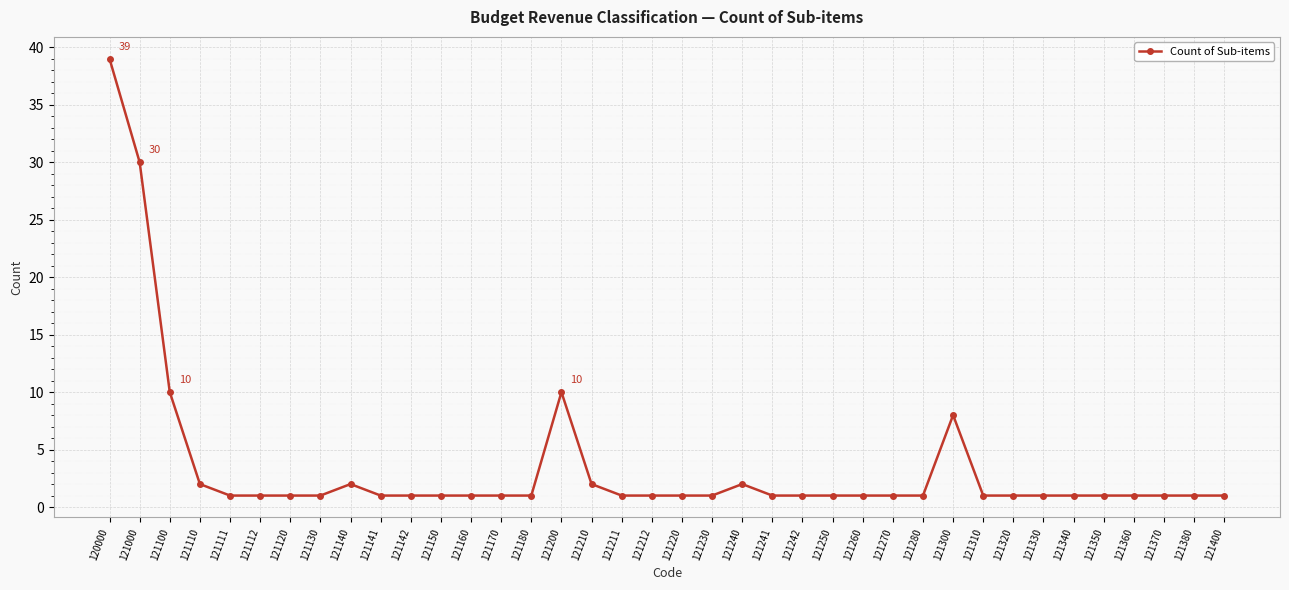

Reading right to left, list all the values displayed in this chart.

121400=1	121380=1	121370=1	121360=1	121350=1	121340=1	121330=1	121320=1	121310=1	121300=8	121280=1	121270=1	121260=1	121250=1	121242=1	121241=1	121240=2	121230=1	121220=1	121212=1	121211=1	121210=2	121200=10	121180=1	121170=1	121160=1	121150=1	121142=1	121141=1	121140=2	121130=1	121120=1	121112=1	121111=1	121110=2	121100=10	121000=30	120000=39